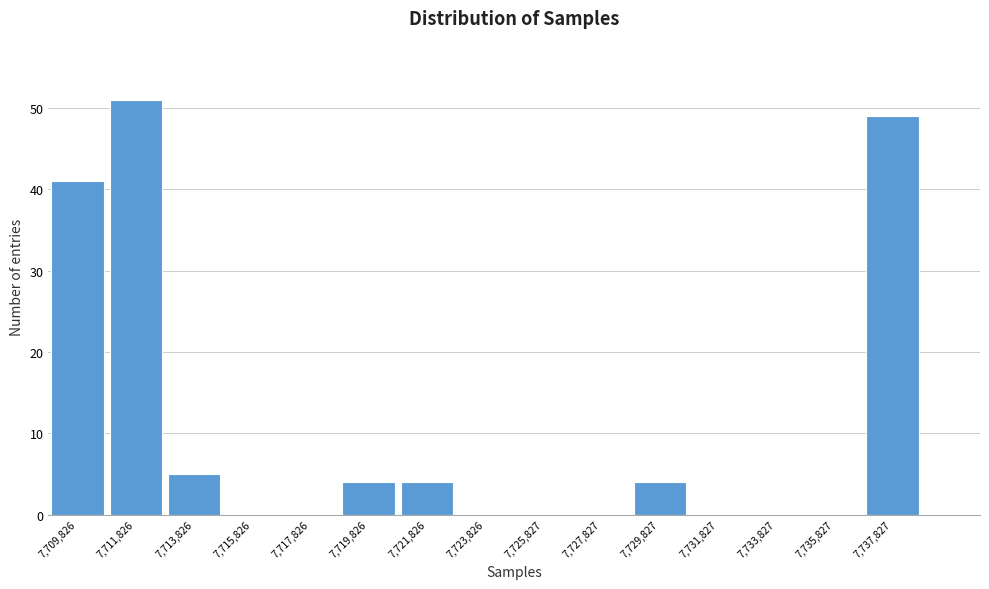

Reading right to left, list all the values displayed in this chart.

7,737,827=49	7,735,827=0	7,733,827=0	7,731,827=0	7,729,827=4	7,727,827=0	7,725,827=0	7,723,826=0	7,721,826=4	7,719,826=4	7,717,826=0	7,715,826=0	7,713,826=5	7,711,826=51	7,709,826=41